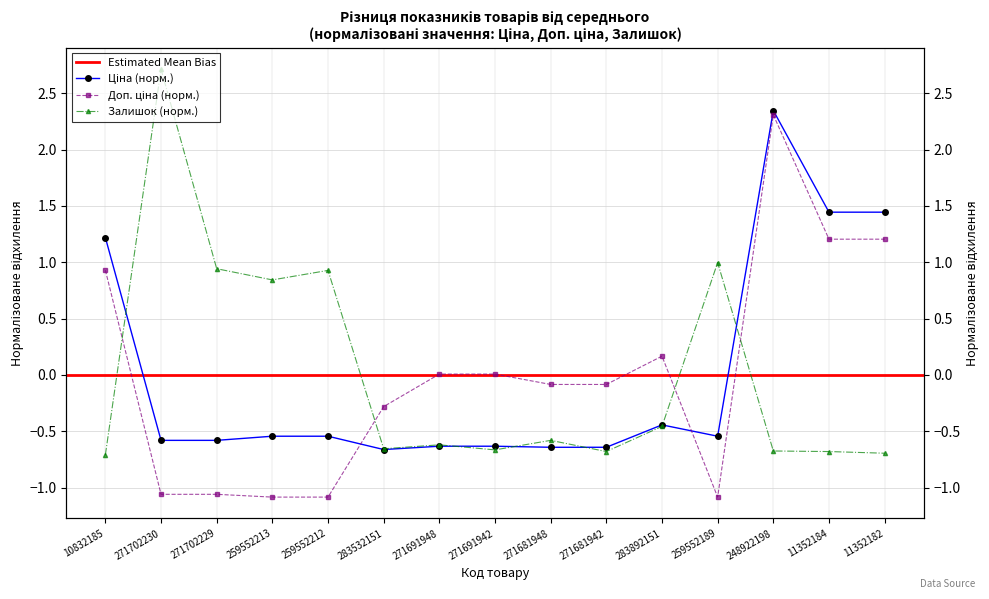

What is the total value across all series at 271691942?

-1.3